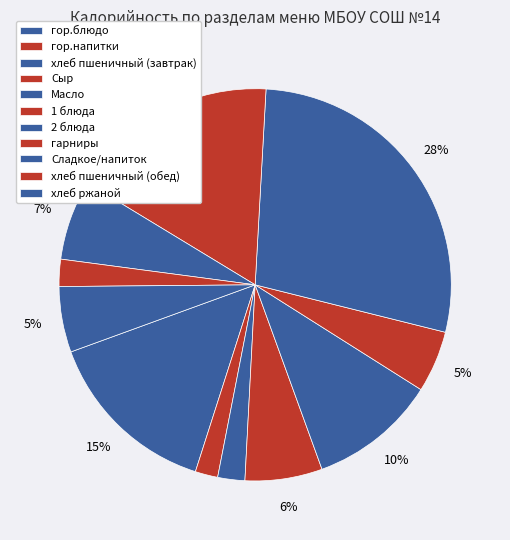

True or false: Сыр accounts for 6% of the total.

True